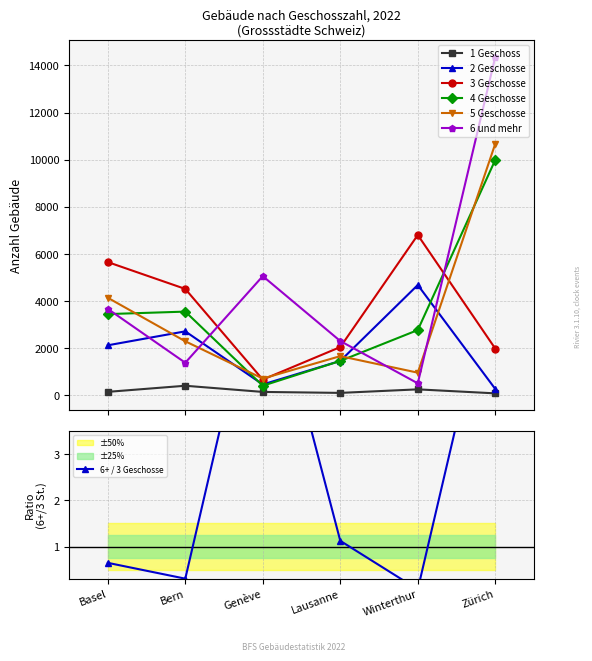

What is the label of the 1st point from the left?

Basel